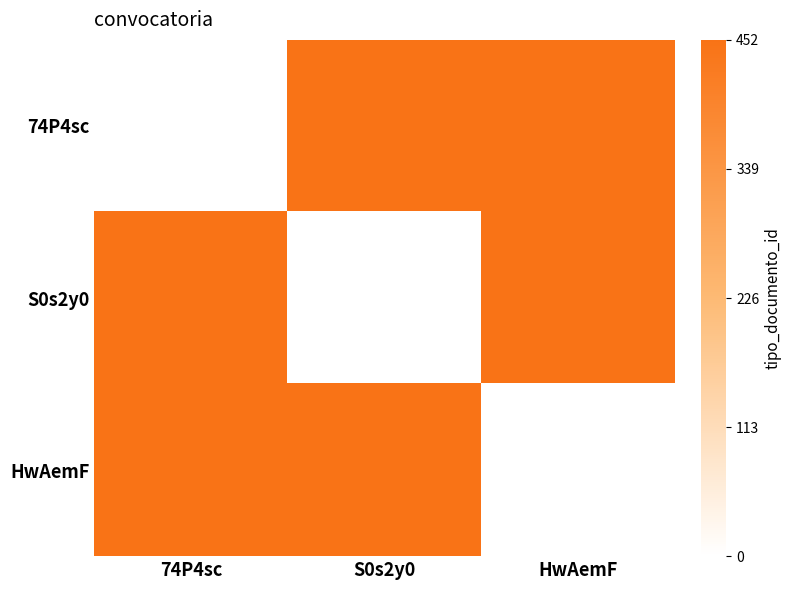

At which category is the sum across all series the highest?

74P4sc